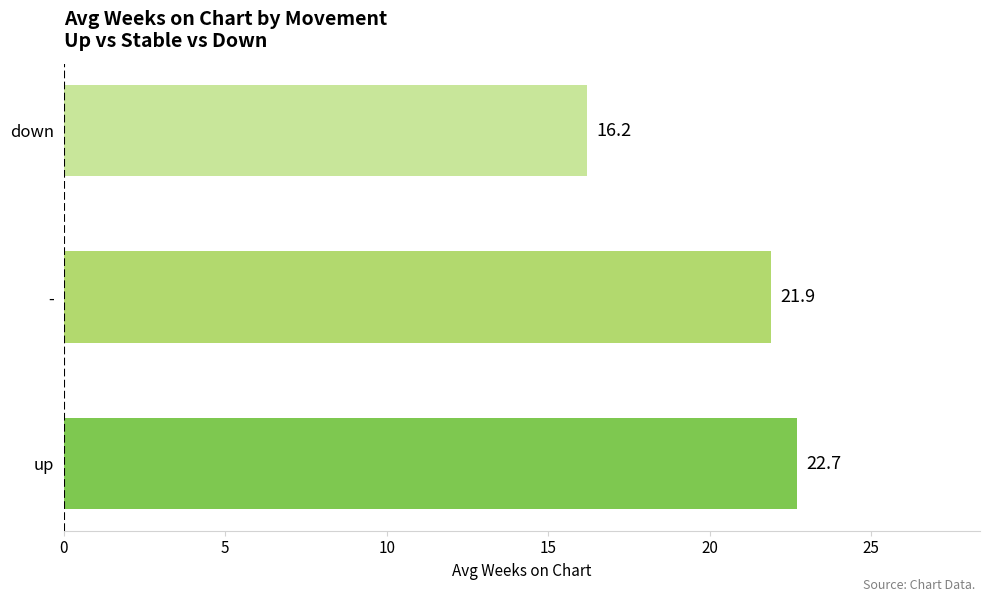

Reading bottom to top, extract all data points from this chart.

22.7	21.9	16.2